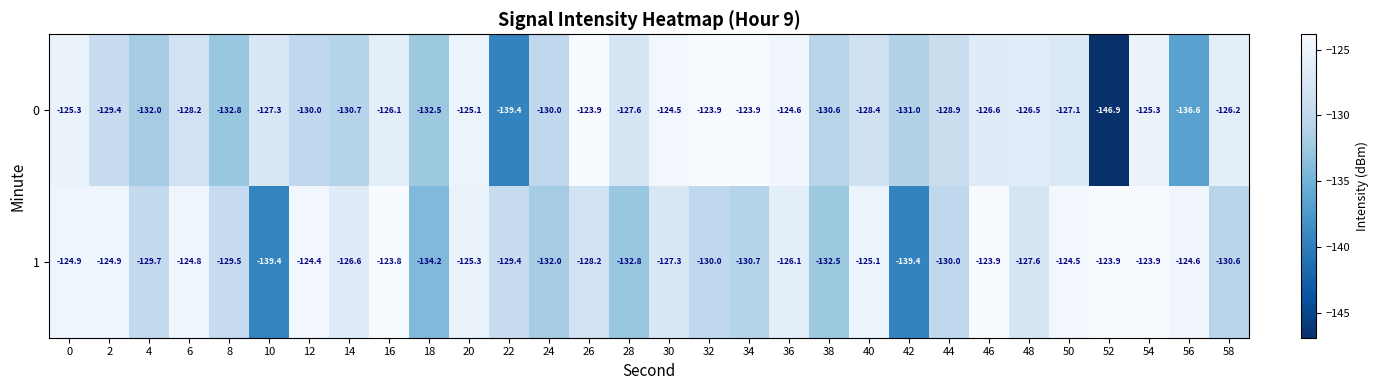

What is the difference between the 1 values at 34 and 12?

6.3